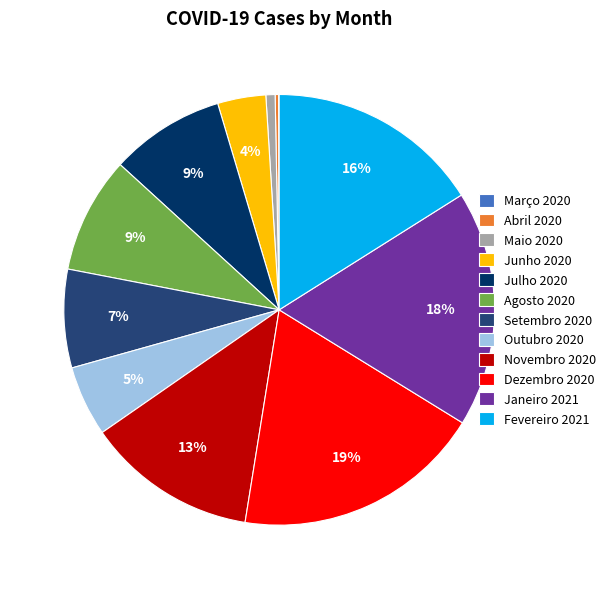

Is it true that Novembro 2020 is 13% of the pie?

True